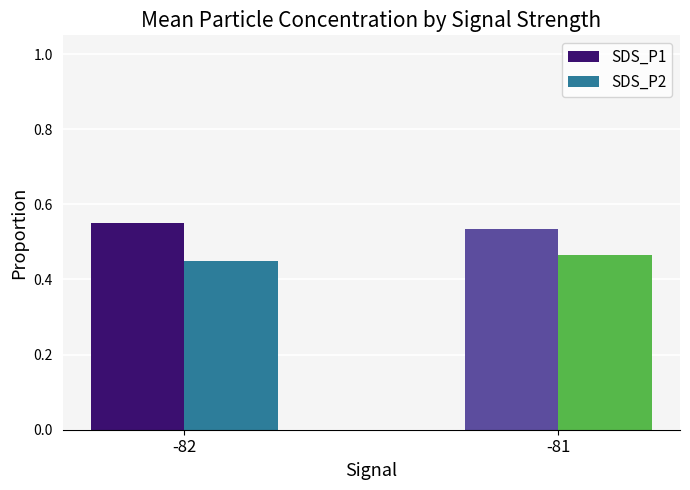

Which label corresponds to the smallest value in the chart?

-82